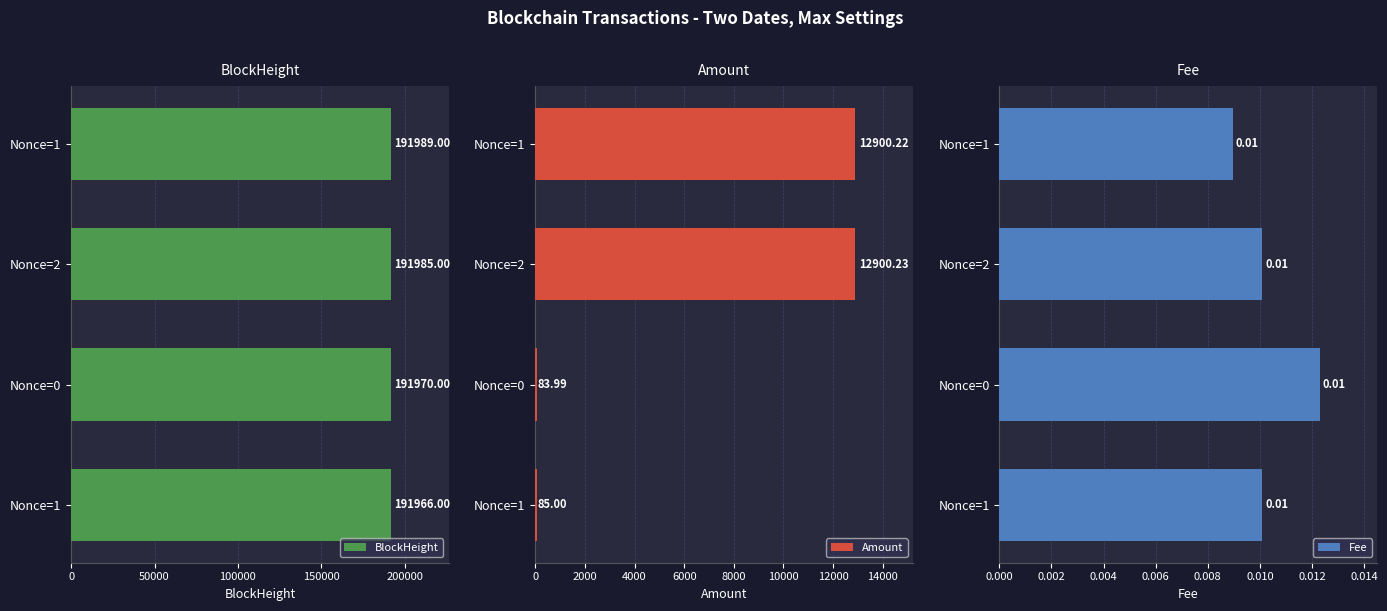

What is the maximum value for BlockHeight?

191989